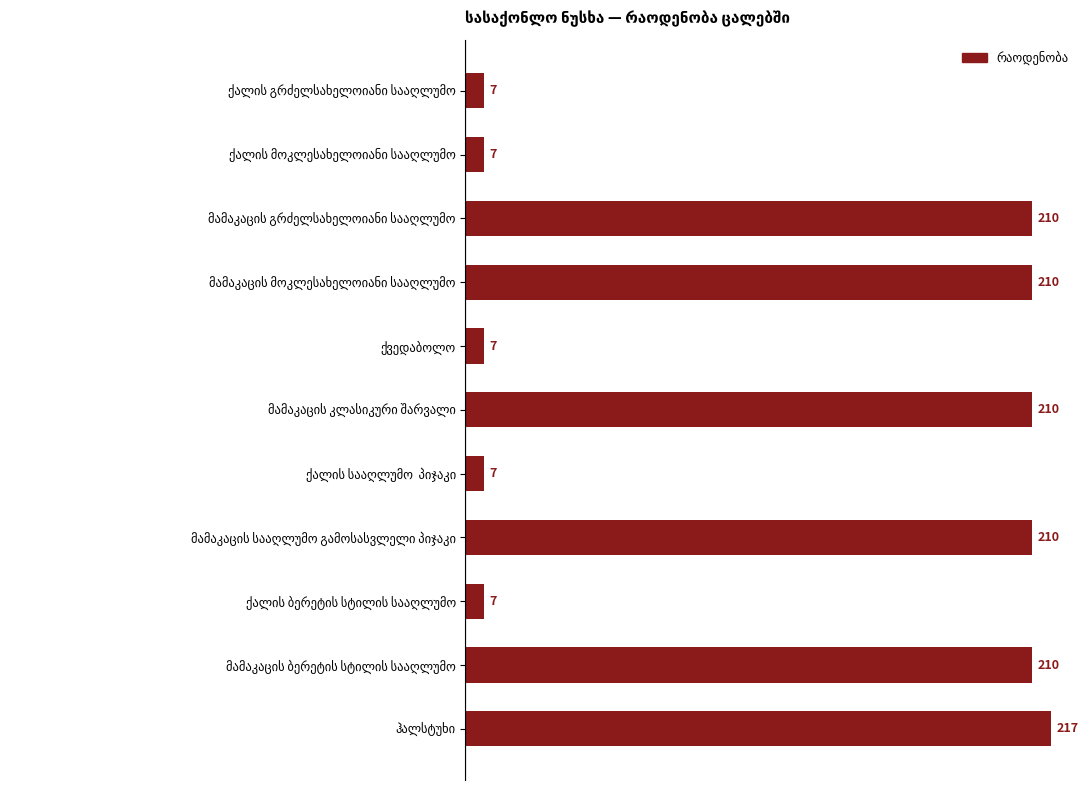

What is the difference between the maximum and second lowest values?

210